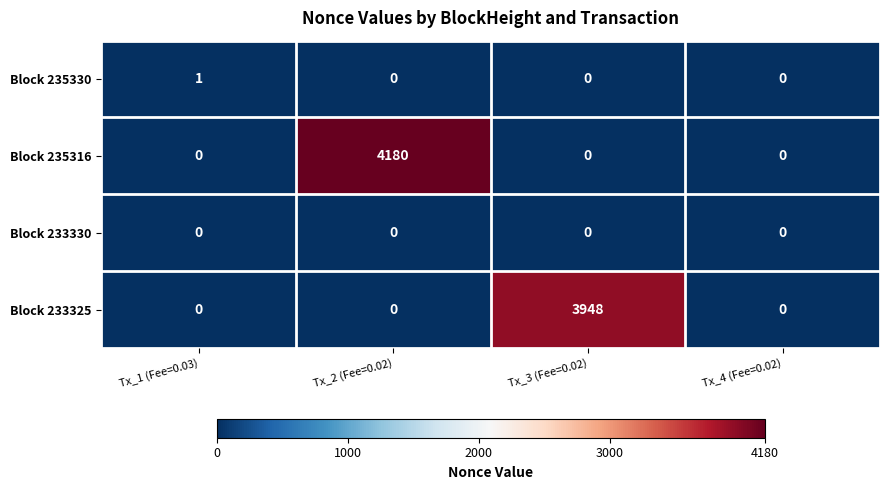

Which category has the highest value in the Block 235316 series?

Tx_2 (Fee=0.02)